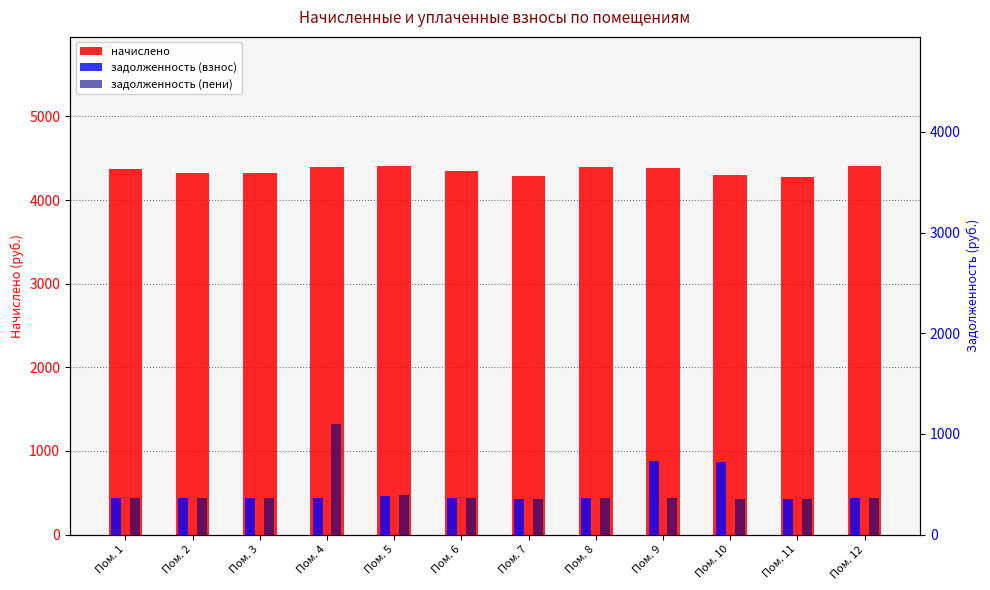

What is the difference between the maximum and minimum values in the задолженность (взнос) series?

374.5